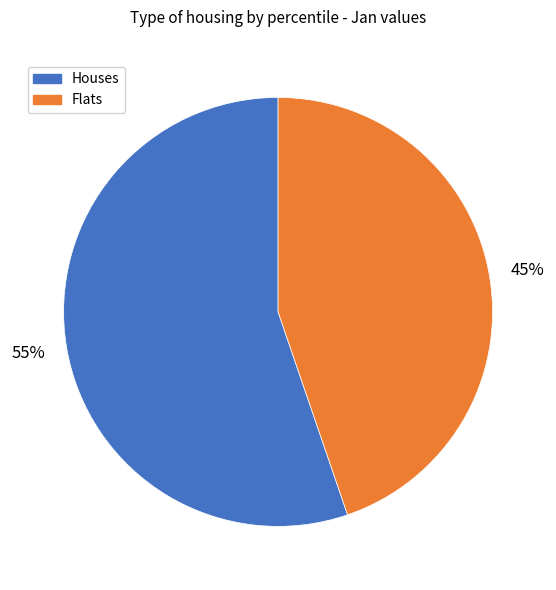

Count the number of slices in the pie.

2